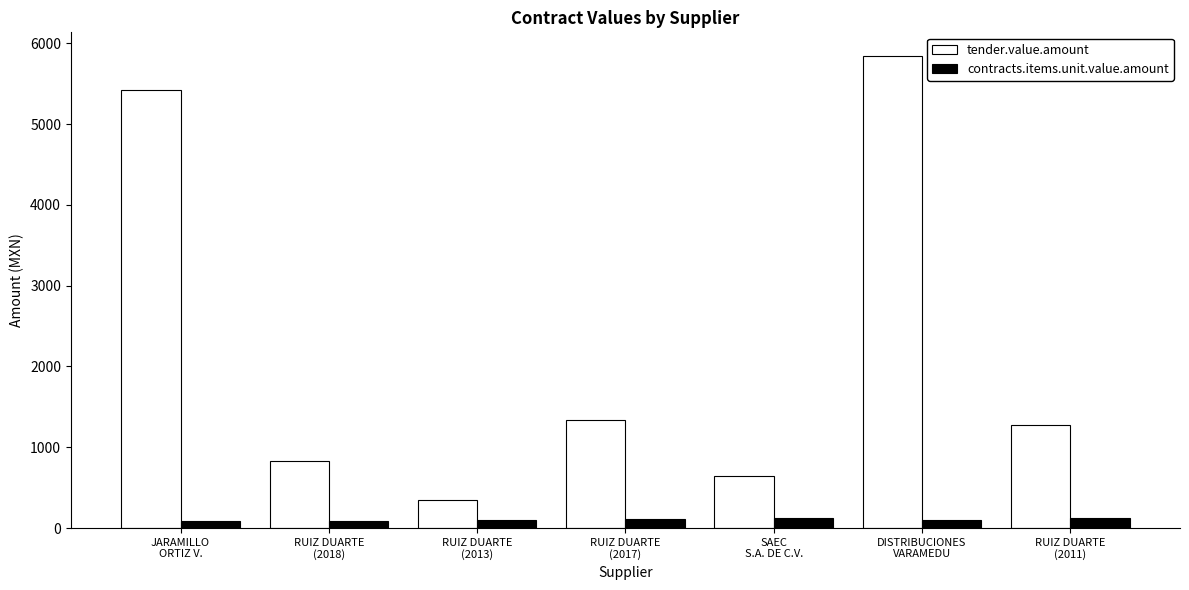

What are all the series names shown in the legend?

tender.value.amount, contracts.items.unit.value.amount